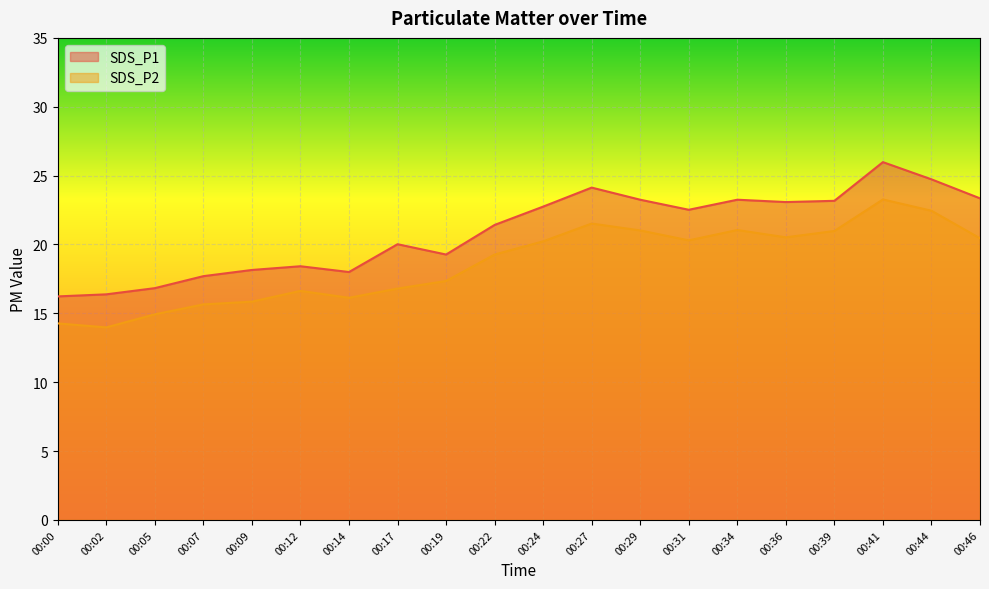

At 00:12, list the series in order from smallest to largest.

SDS_P2, SDS_P1